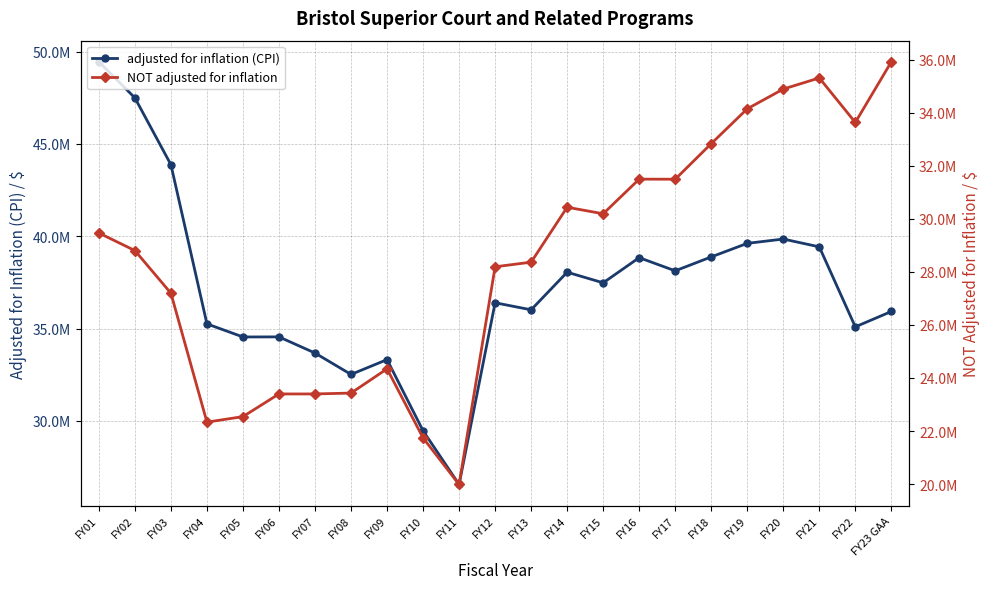

True or false: adjusted for inflation (CPI) and NOT adjusted for inflation cross at least once.

False